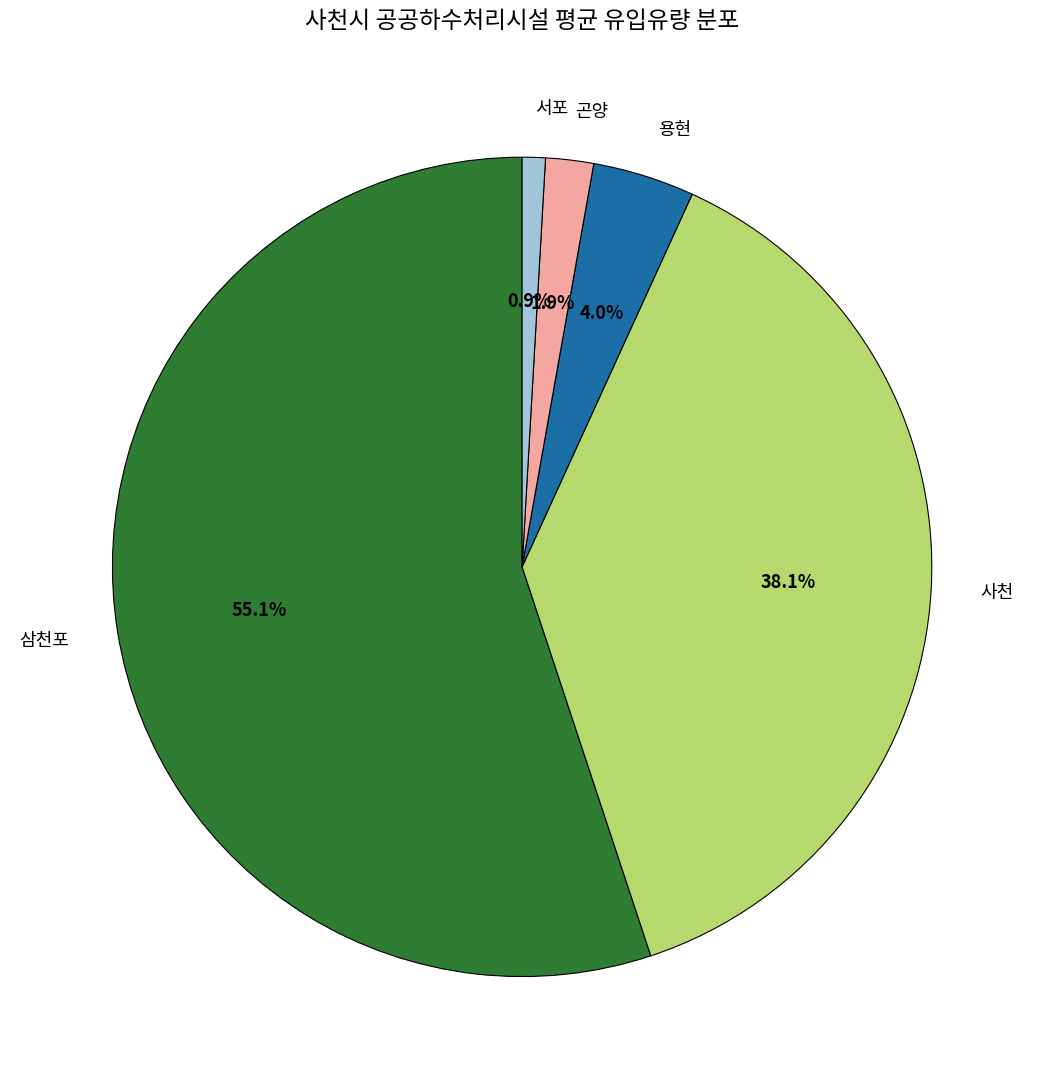

Is 서포 the majority of the pie?

No